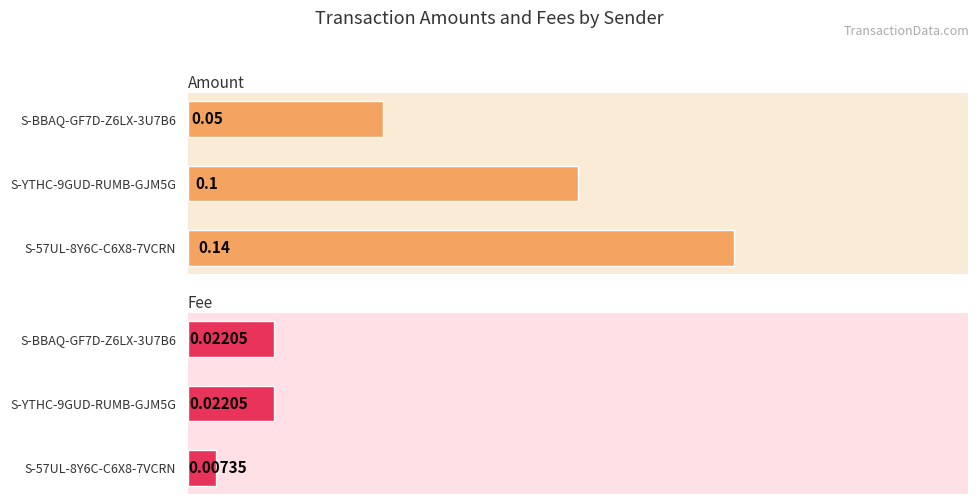

Is the value of Amount at S-57UL-8Y6C-C6X8-7VCRN greater than the value of Fee at S-BBAQ-GF7D-Z6LX-3U7B6?

Yes